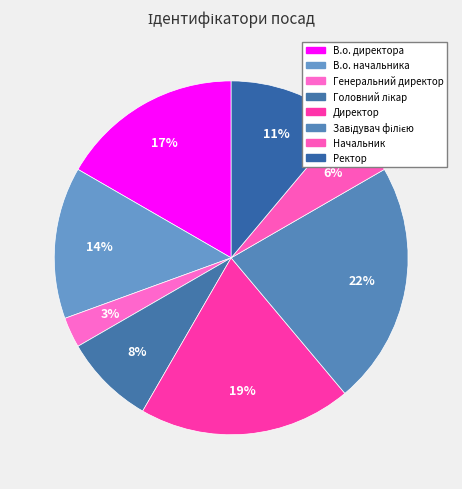

Does Генеральний директор account for over 50% of the chart?

No